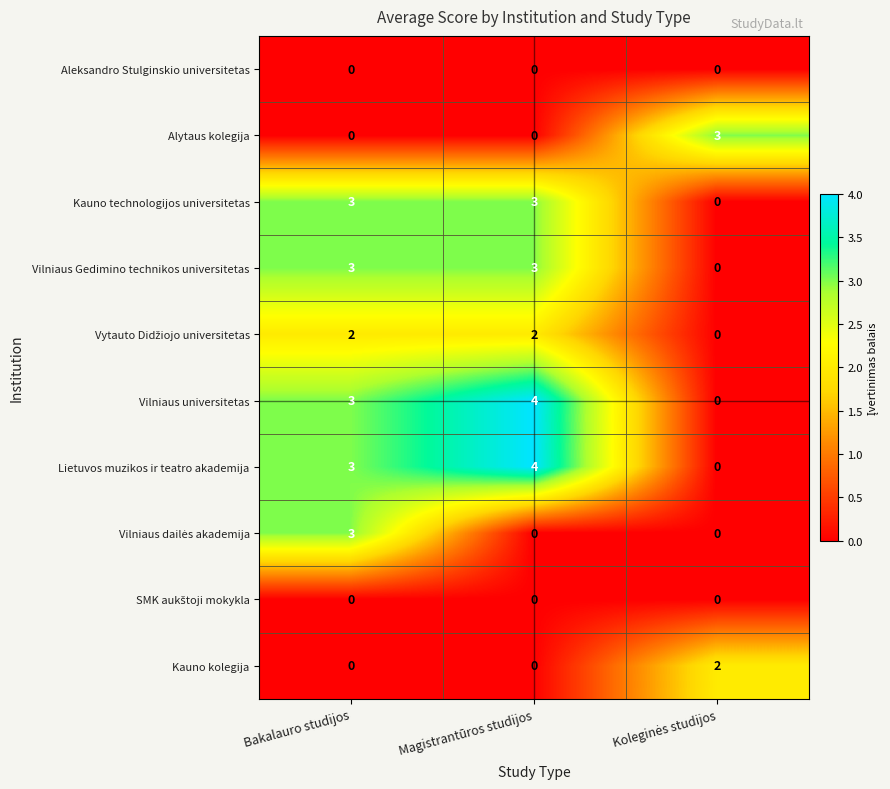

What is the difference between the maximum and minimum values in the Alytaus kolegija series?

3